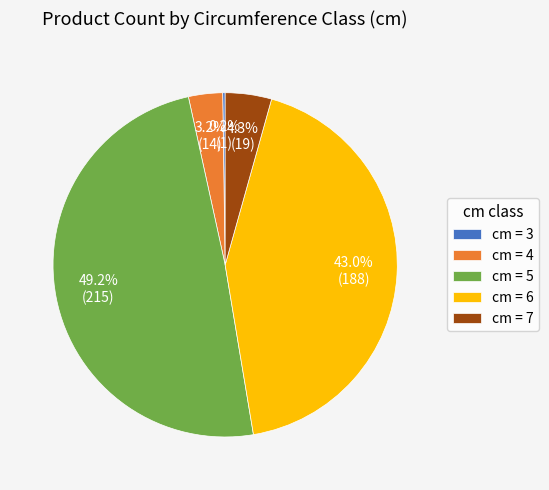

Is there any slice that represents more than half of the pie?

No